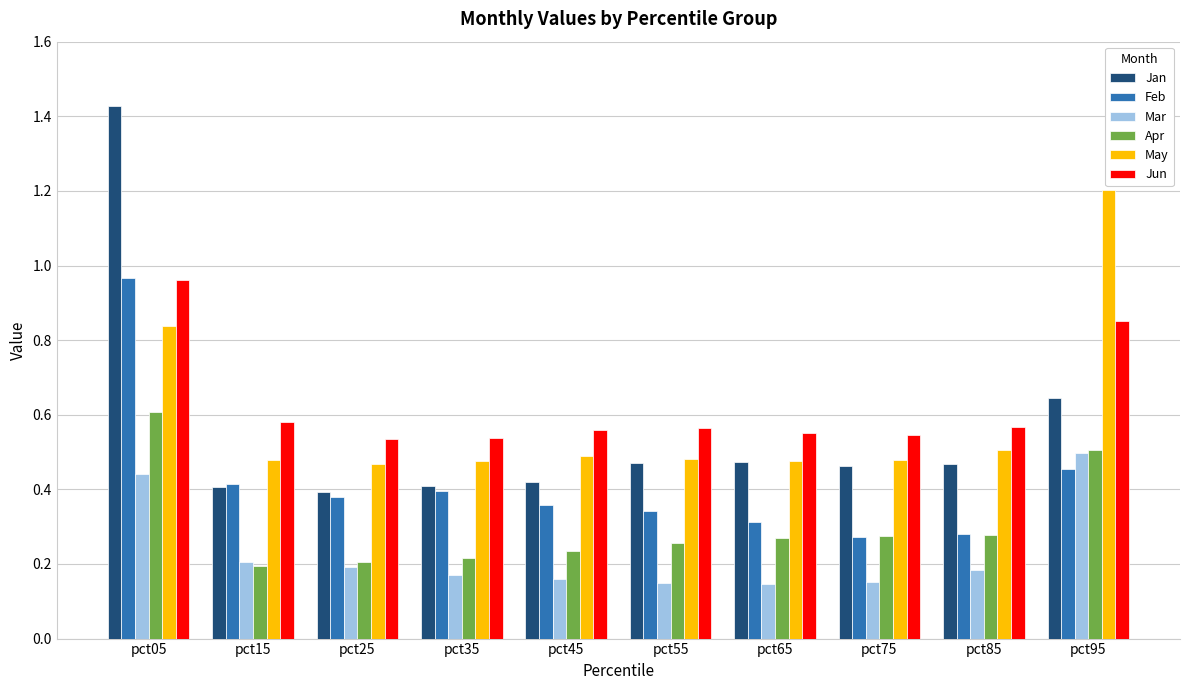

What is the total value across all series at pct85?

2.3